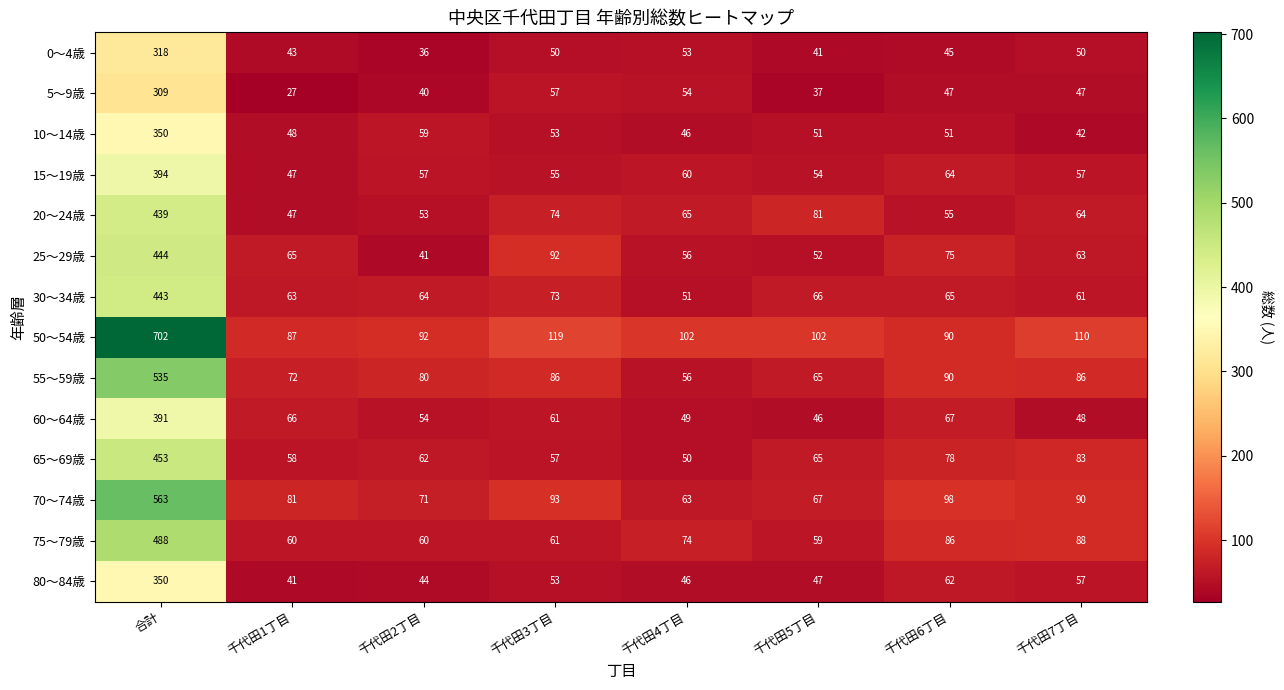

At how many categories does at least one series exceed 77?

8